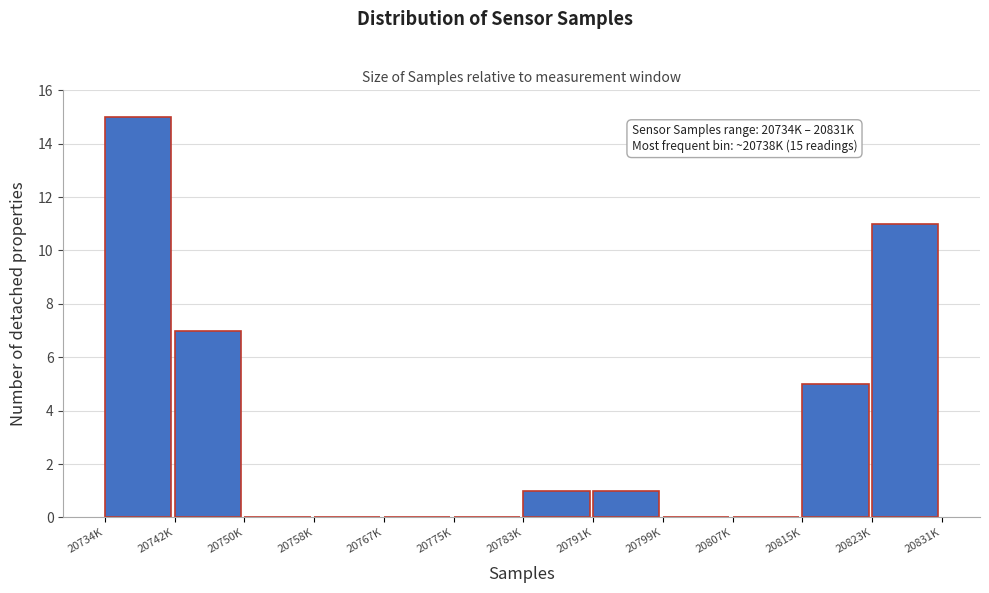

Reading left to right, what are all the values shown in this chart?

20734K=15	20742K=7	20750K=0	20758K=0	20767K=0	20775K=0	20783K=1	20791K=1	20799K=0	20807K=0	20815K=5	20823K=11